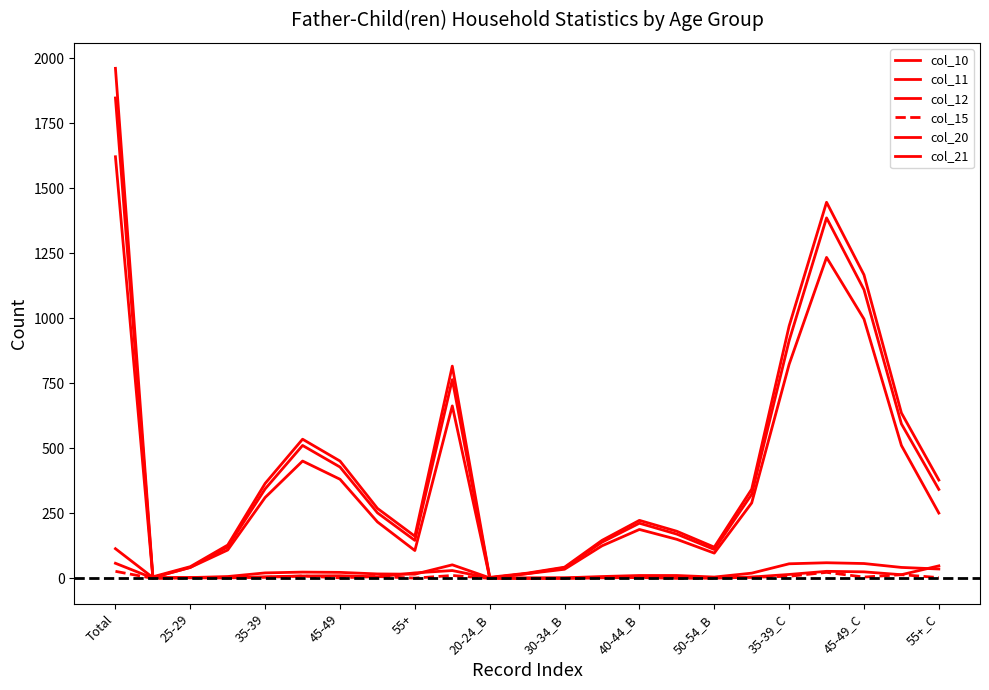

At how many categories does at least one series exceed 186?

13